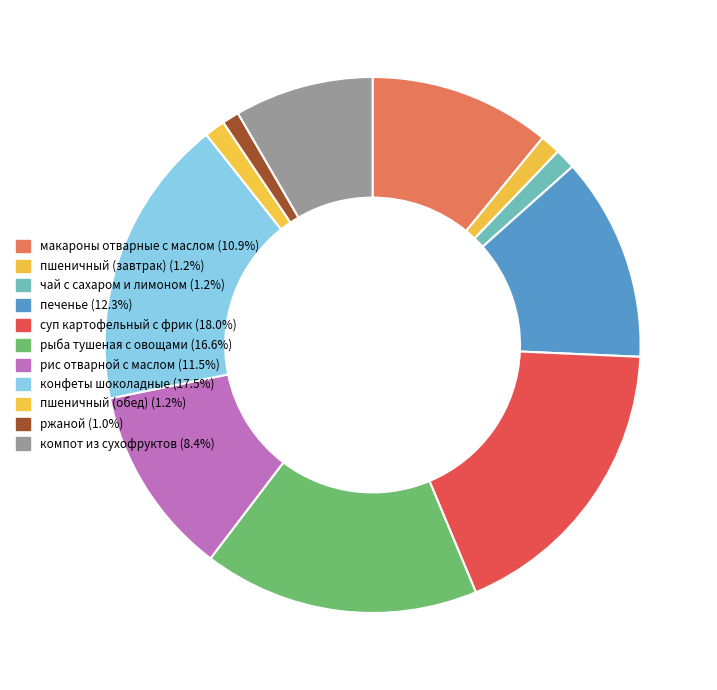

Approximately how many times larger is the value at пшеничный (завтрак) compared to печенье?

0.1